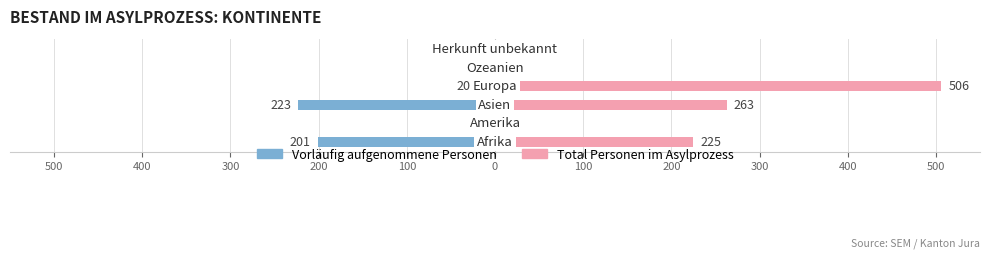

What is the smallest value displayed?

-223